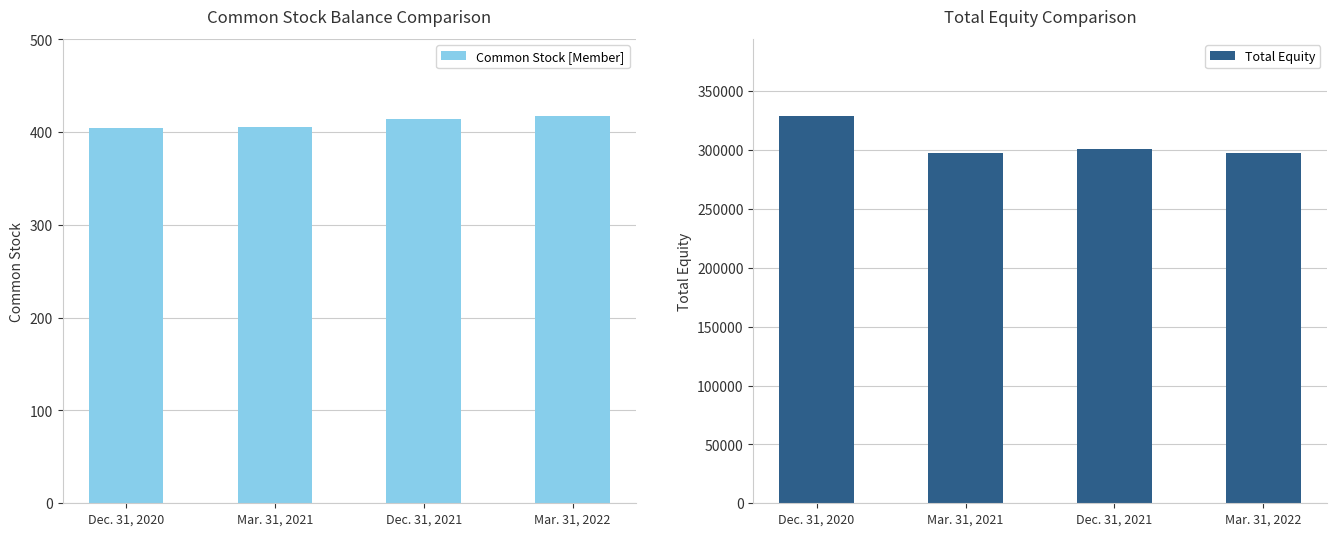

What is the label of the 2nd bar from the right?

Dec. 31, 2021